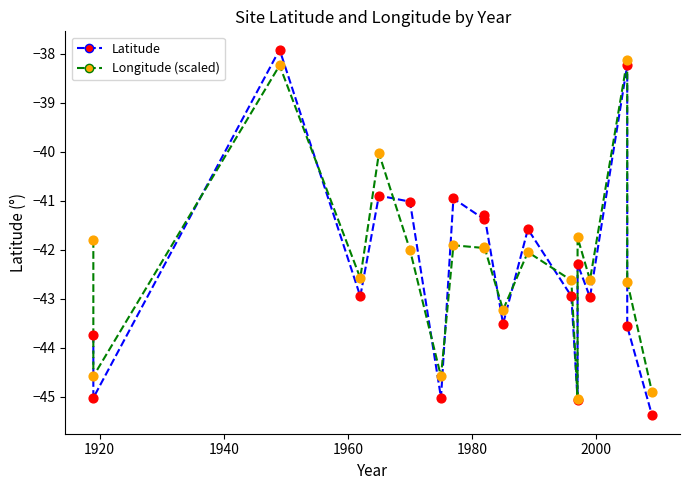

Which series has the largest total across all categories?

Longitude (scaled)